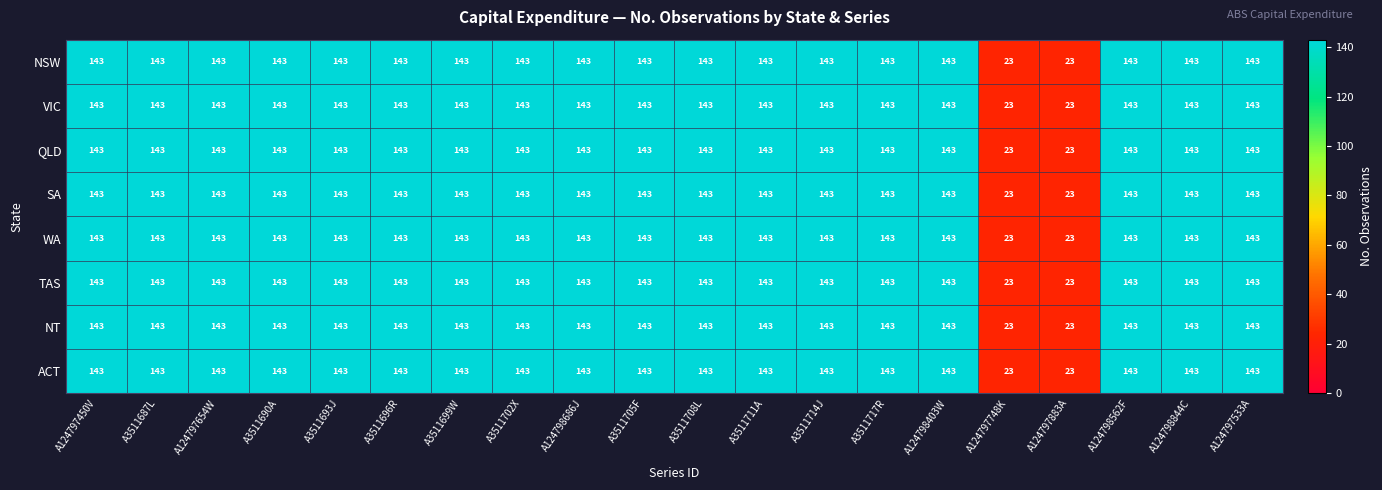

The WA series shows 236 at A124798562F. True or false?

False